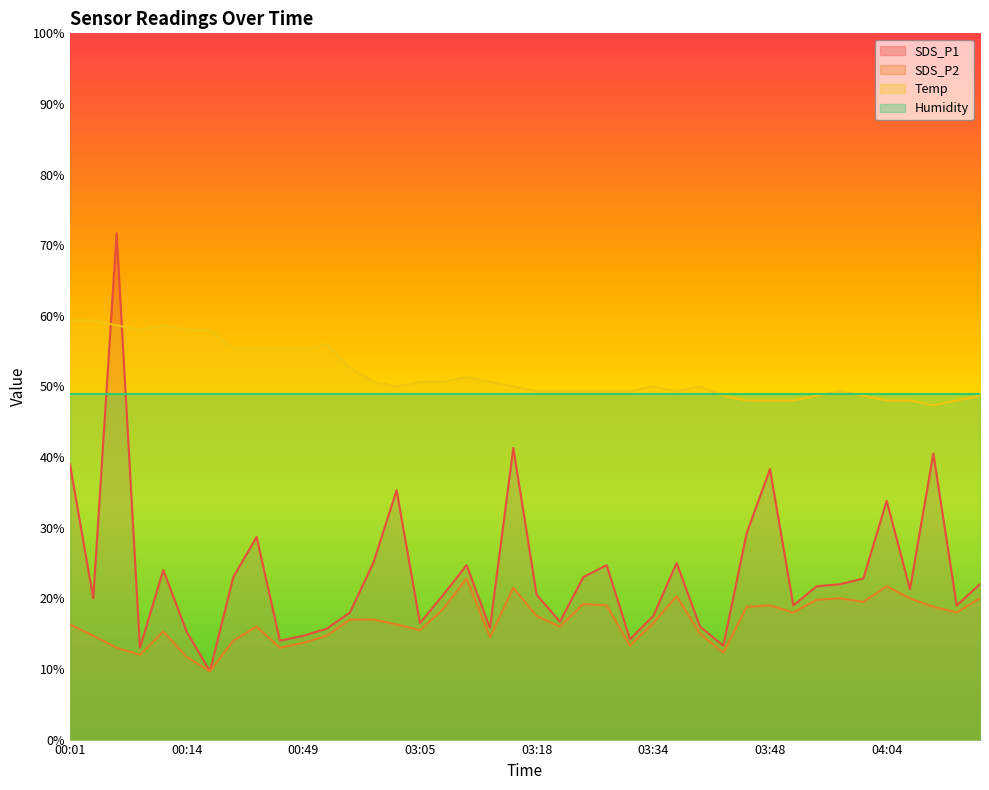

Which series changed the most between 00:03 and 00:06?

SDS_P1